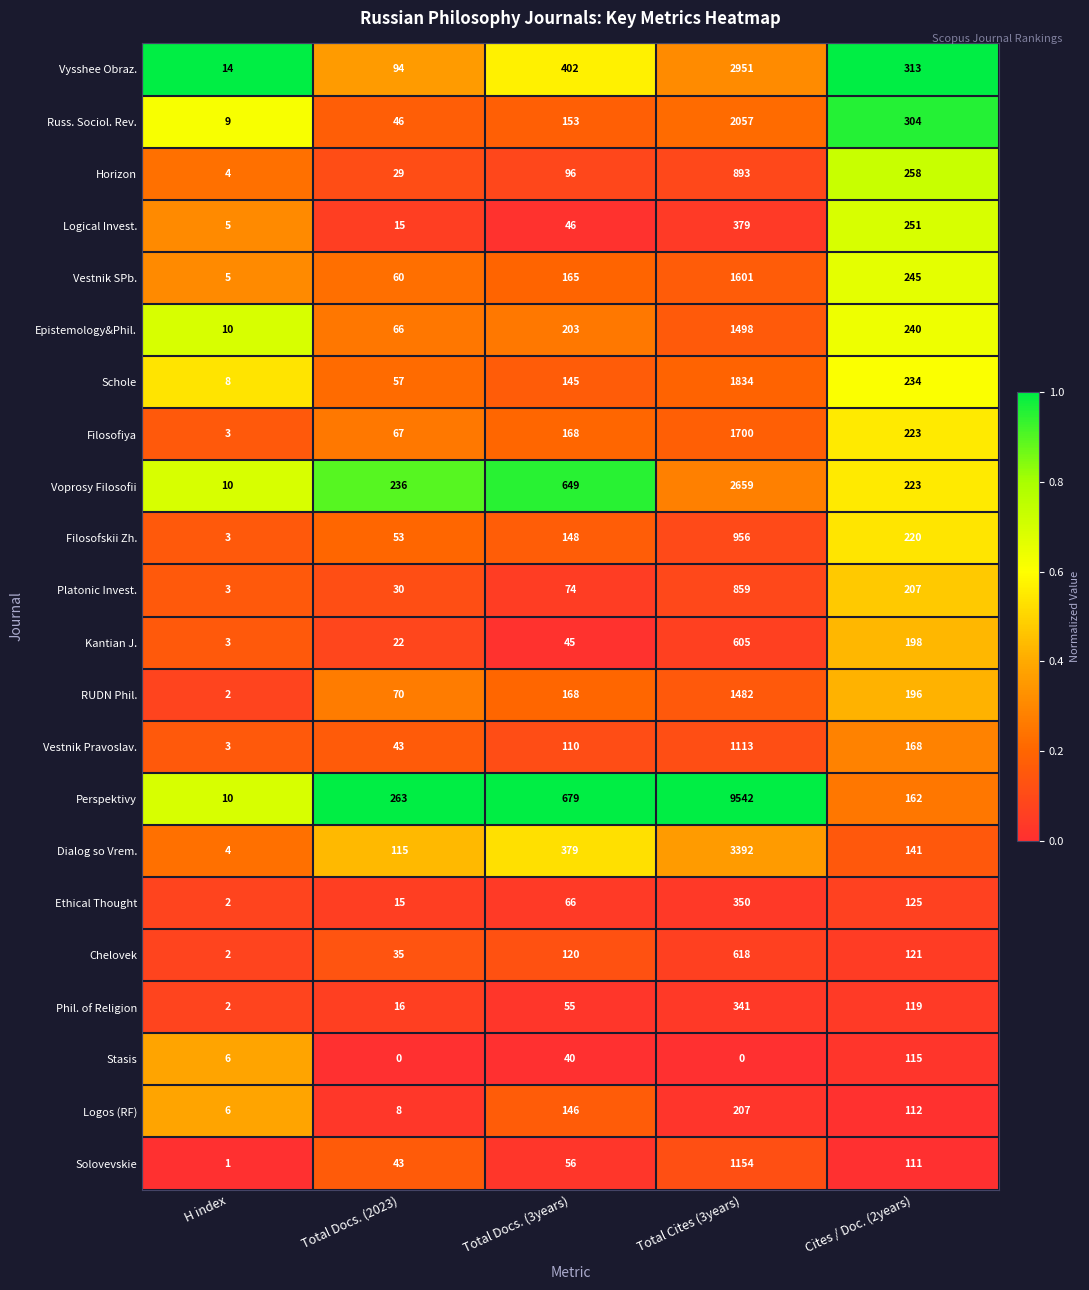

At which label is Vestnik SPb. closest to 803?

Cites / Doc. (2years)